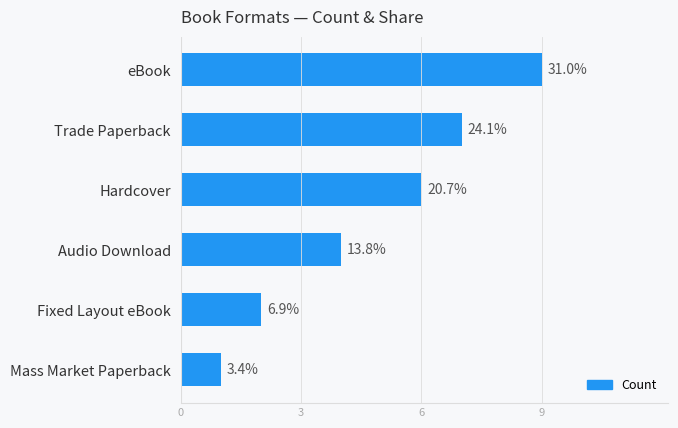

What is the minimum value shown in the chart?

1